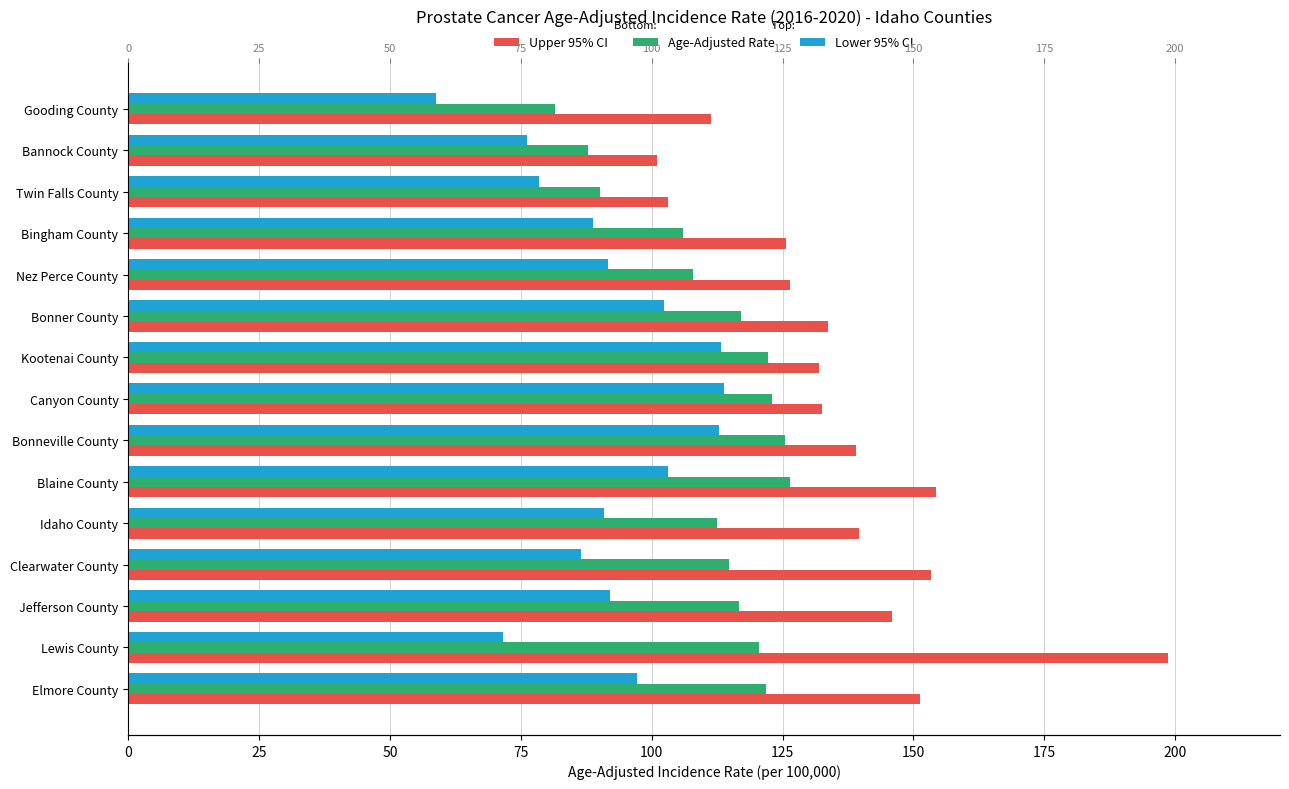

Is it true that Age-Adjusted Rate equals 120.4 at Lewis County?

True